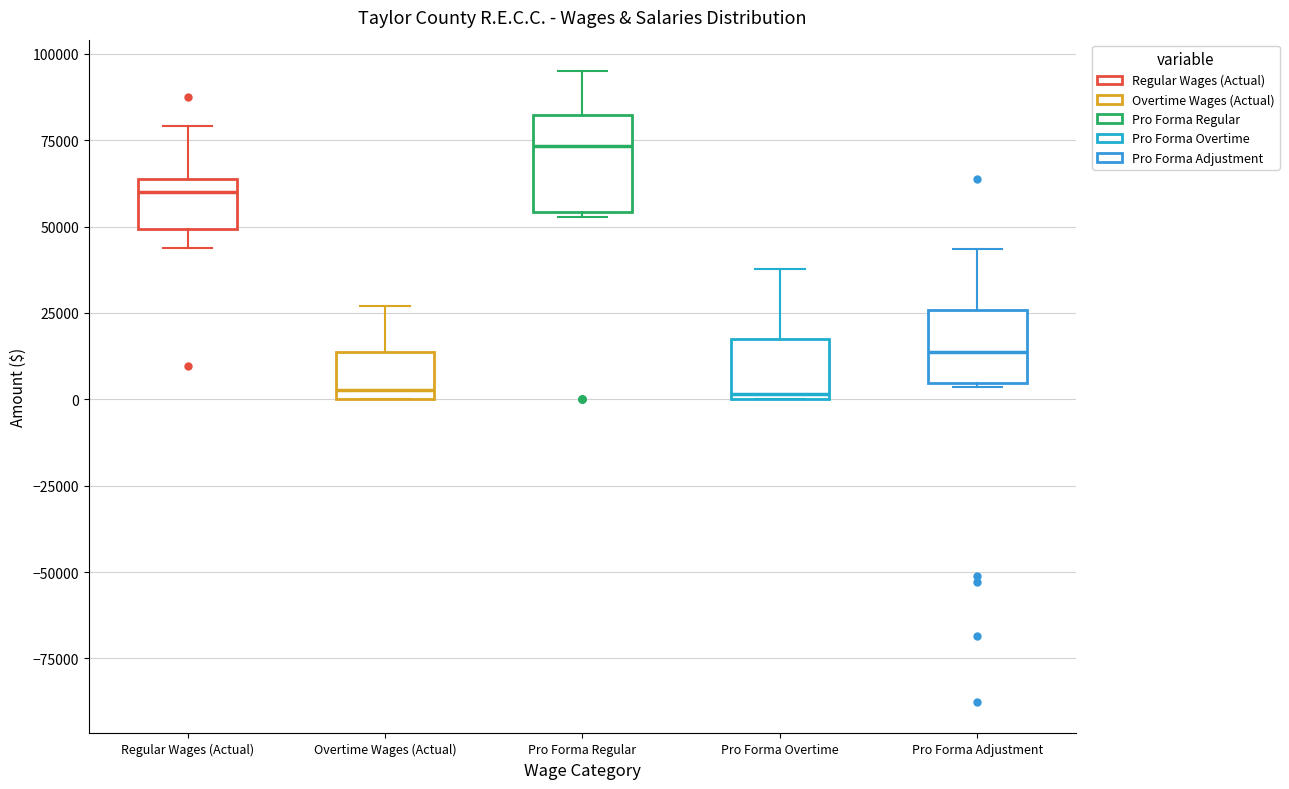

Which box's median line is the highest?

Pro Forma Regular